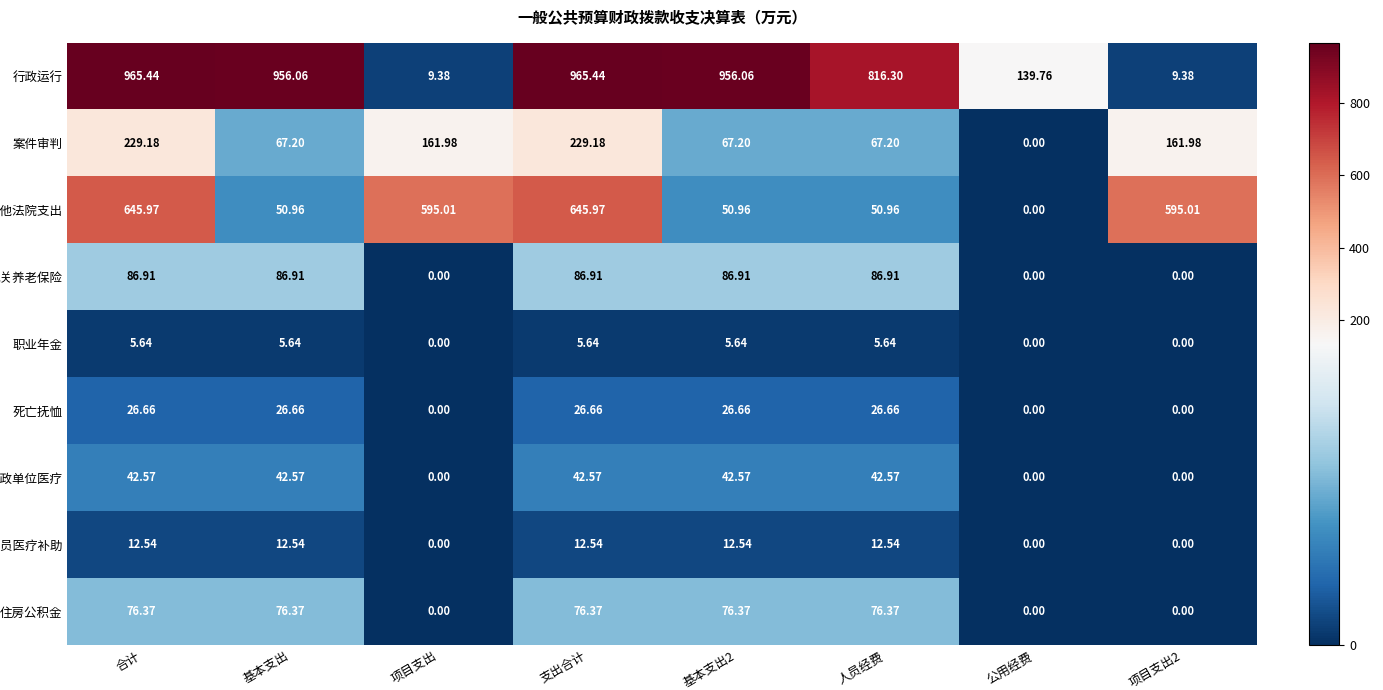

At which label does 死亡抚恤 first exceed 26?

合计